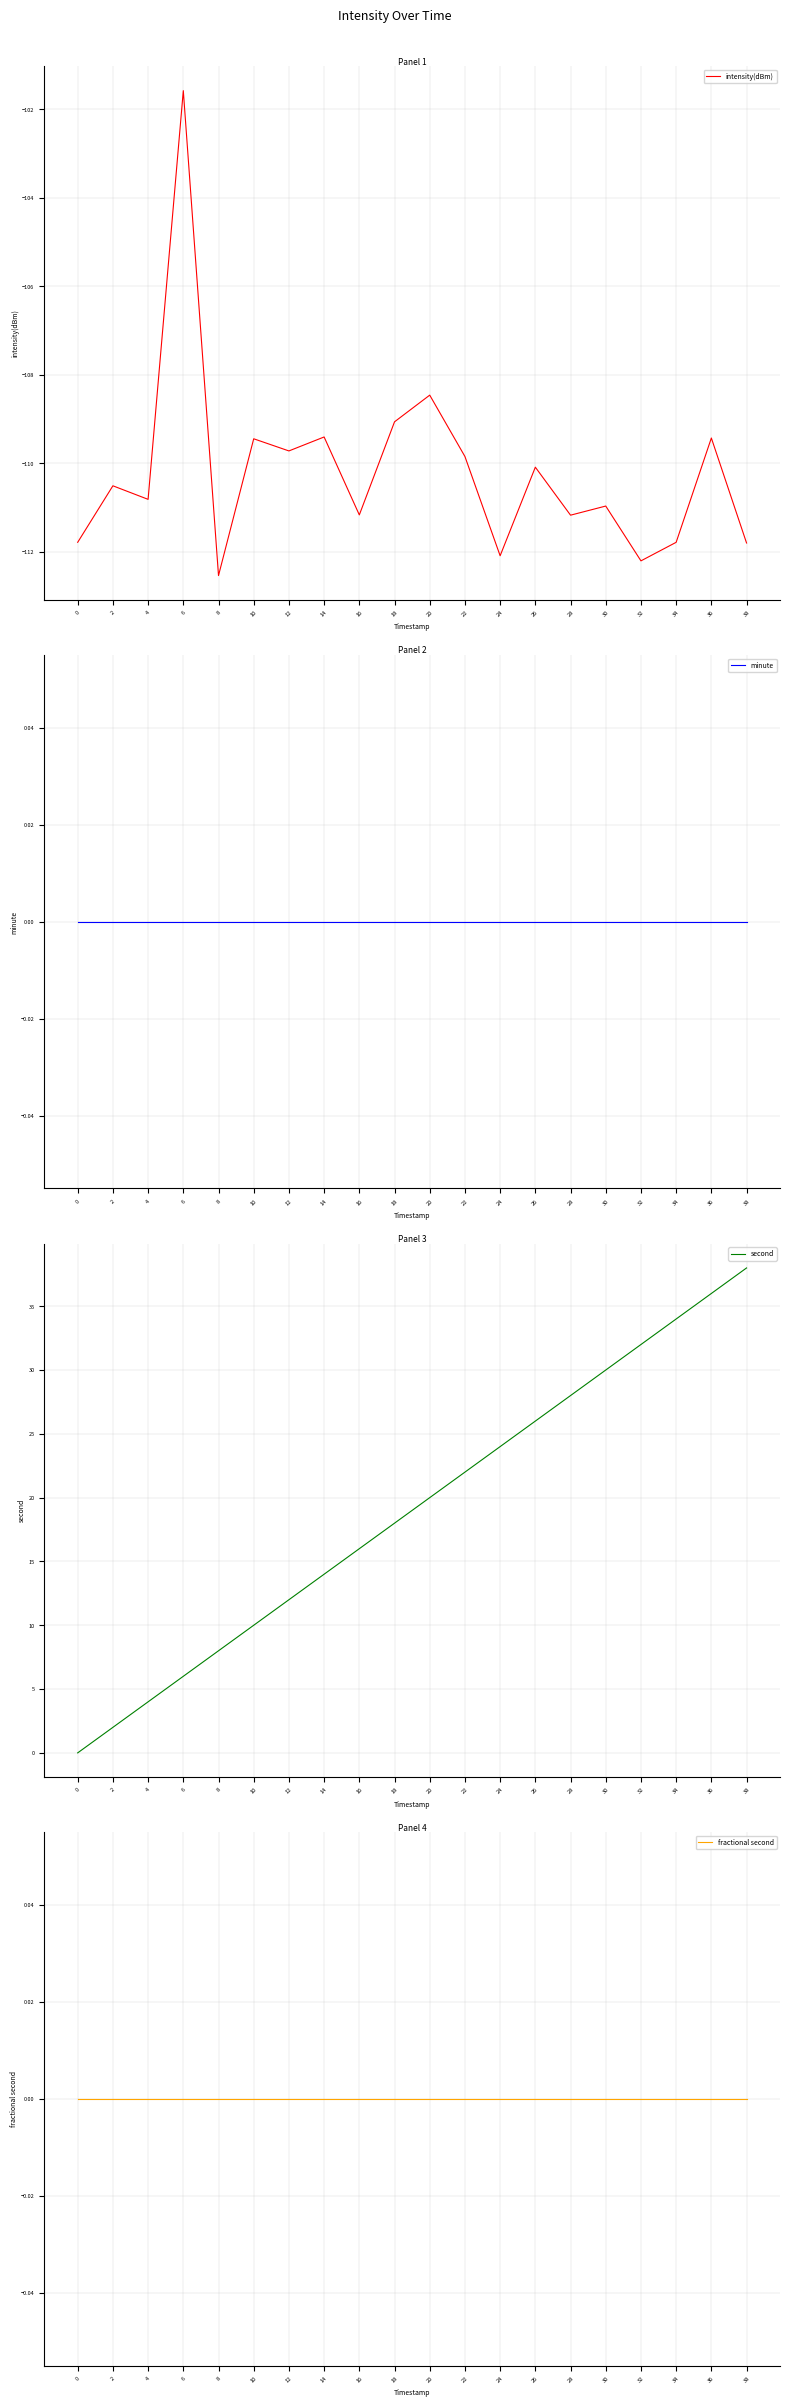

True or false: minute and fractional second intersect in this chart.

False